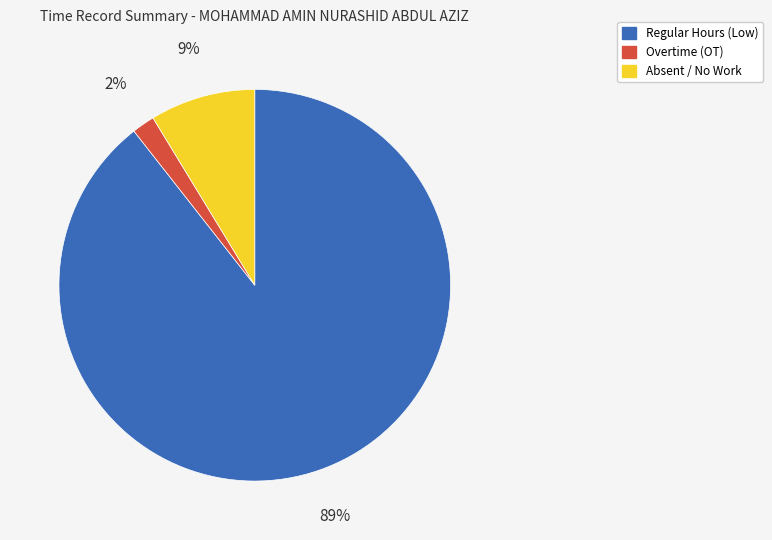

To the nearest percent, what is the average slice percentage?

33%